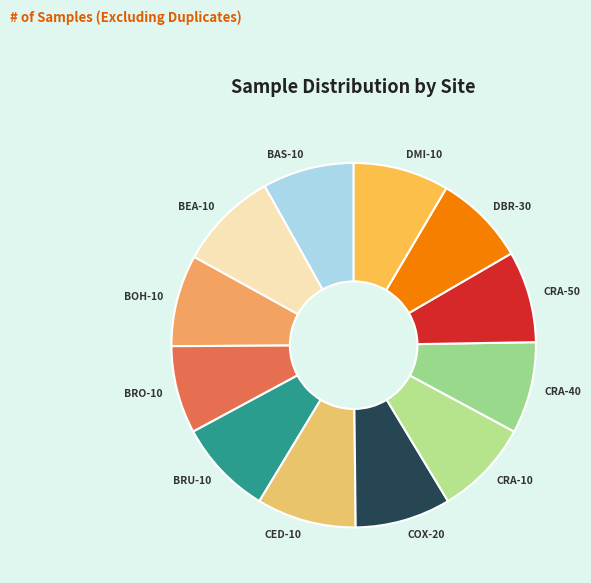

The BOH-10 slice represents 8% of the pie. True or false?

True